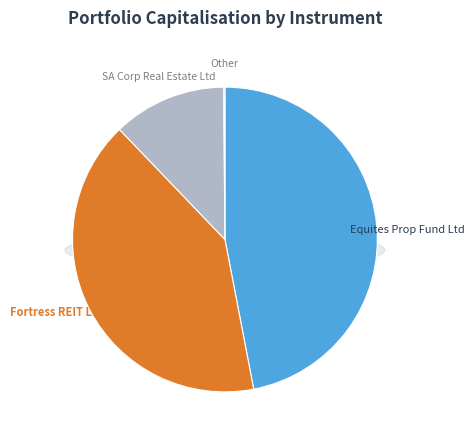

How much of the chart is everything except Equites Prop Fund Ltd?

53.0%